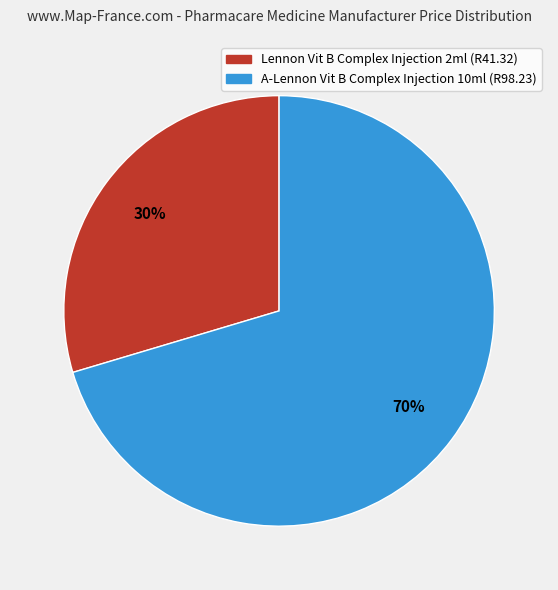

Is there any slice that represents more than half of the pie?

Yes